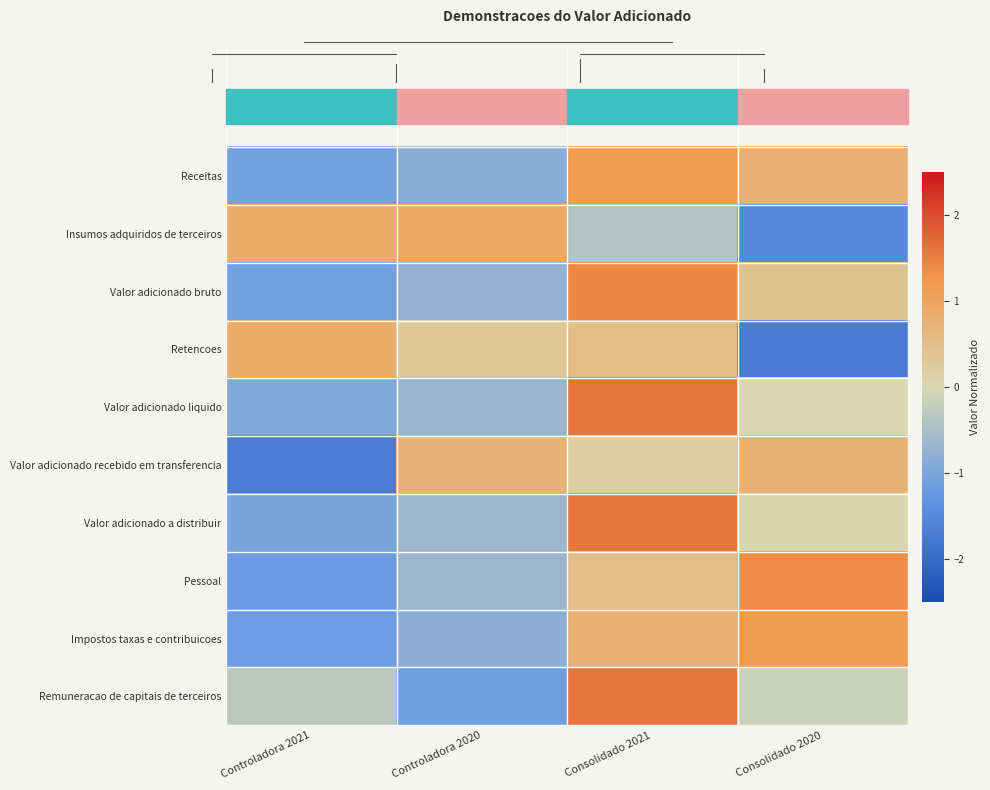

List the series in order of their peak value, lowest first.

Valor adicionado recebido em transferencia, Retencoes, Insumos adquiridos de terceiros, Receitas, Impostos taxas e contribuicoes, Pessoal, Valor adicionado bruto, Valor adicionado a distribuir, Remuneracao de capitais de terceiros, Valor adicionado liquido